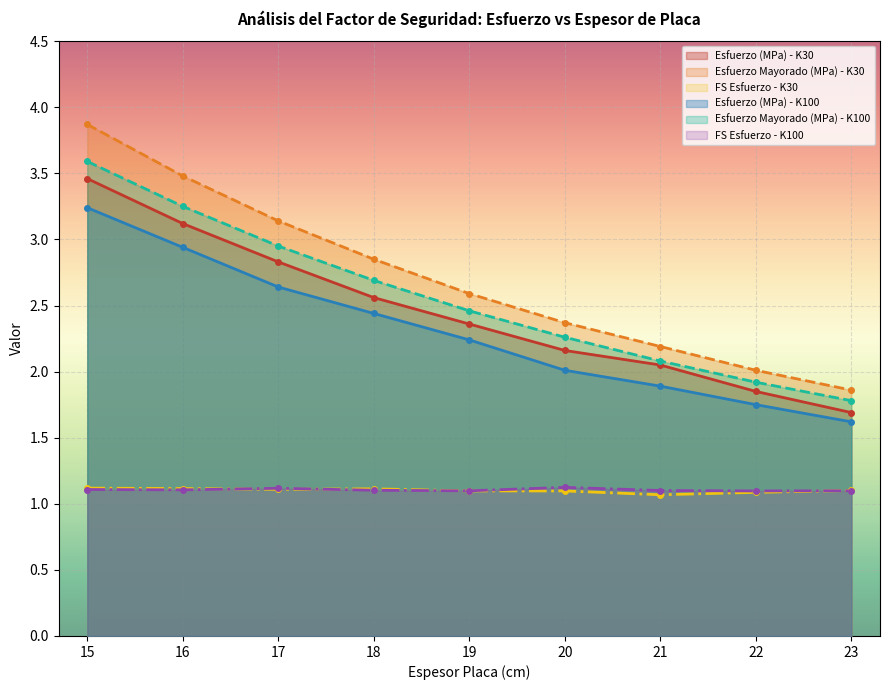

Which has a higher value, 23 or 15?

15